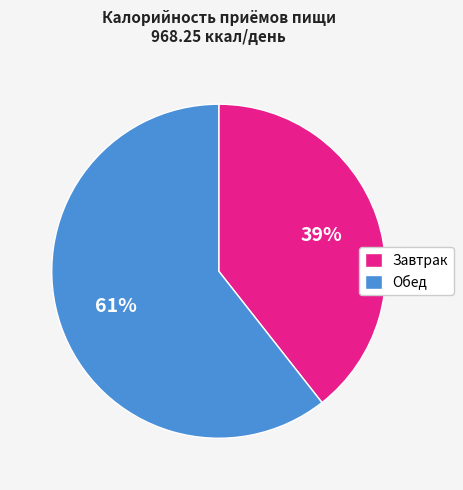

What percentage is the Обед slice, to the nearest percent?

61%